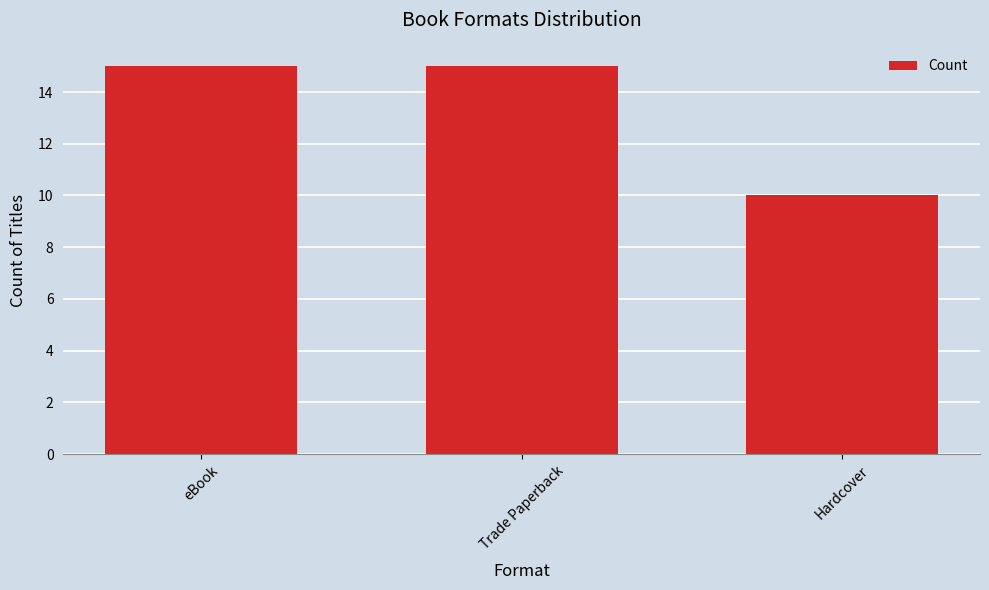

What is the label of the 2nd bar from the right?

Trade Paperback